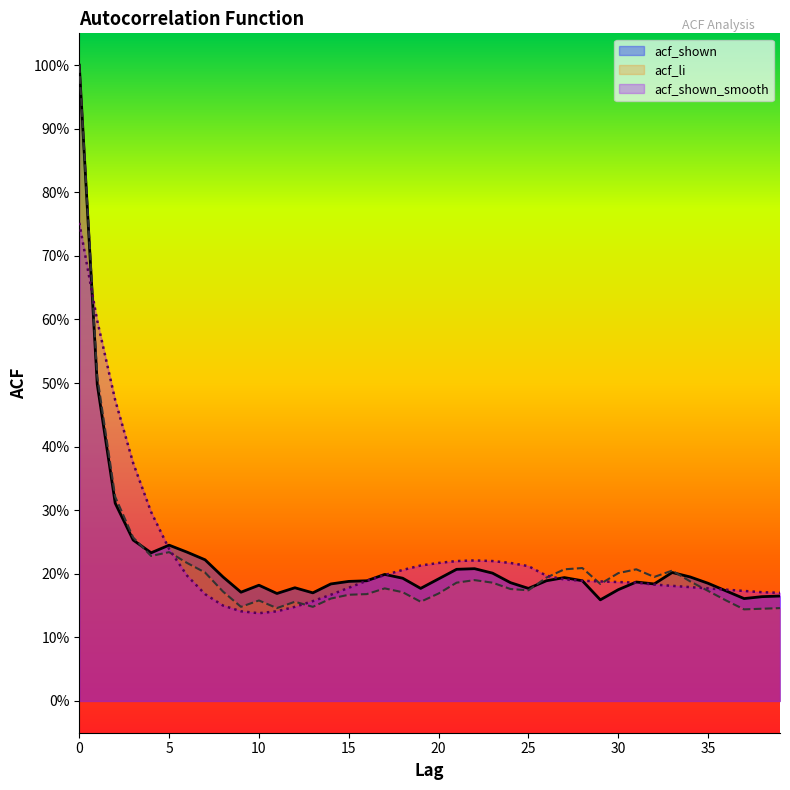

Does the chart display data point markers on the line(s)?

No